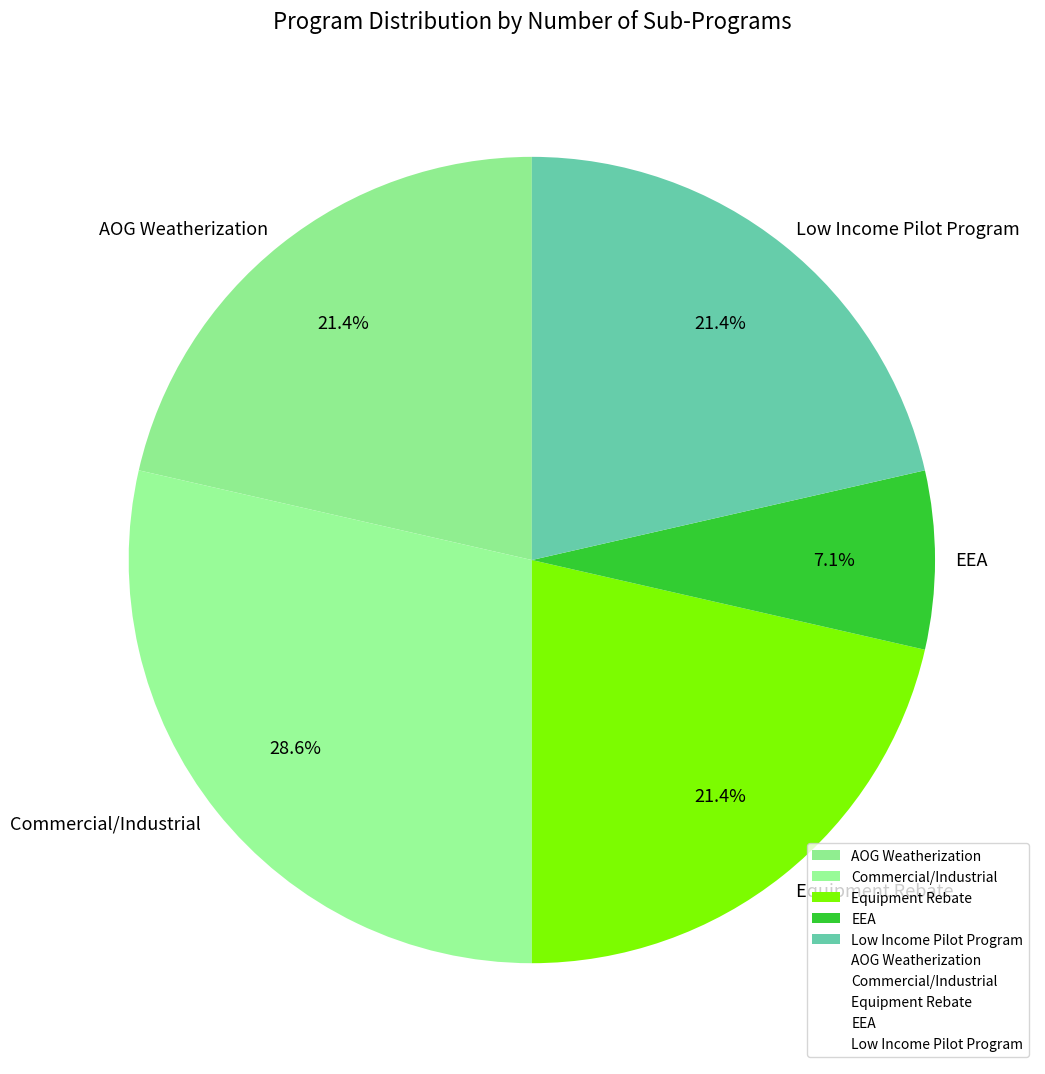

What is the largest slice in the pie chart?

Commercial/Industrial